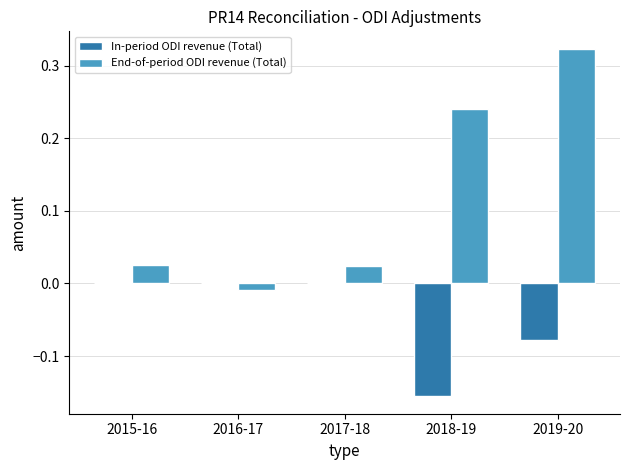

How many values in the End-of-period ODI revenue (Total) series exceed 0?

4